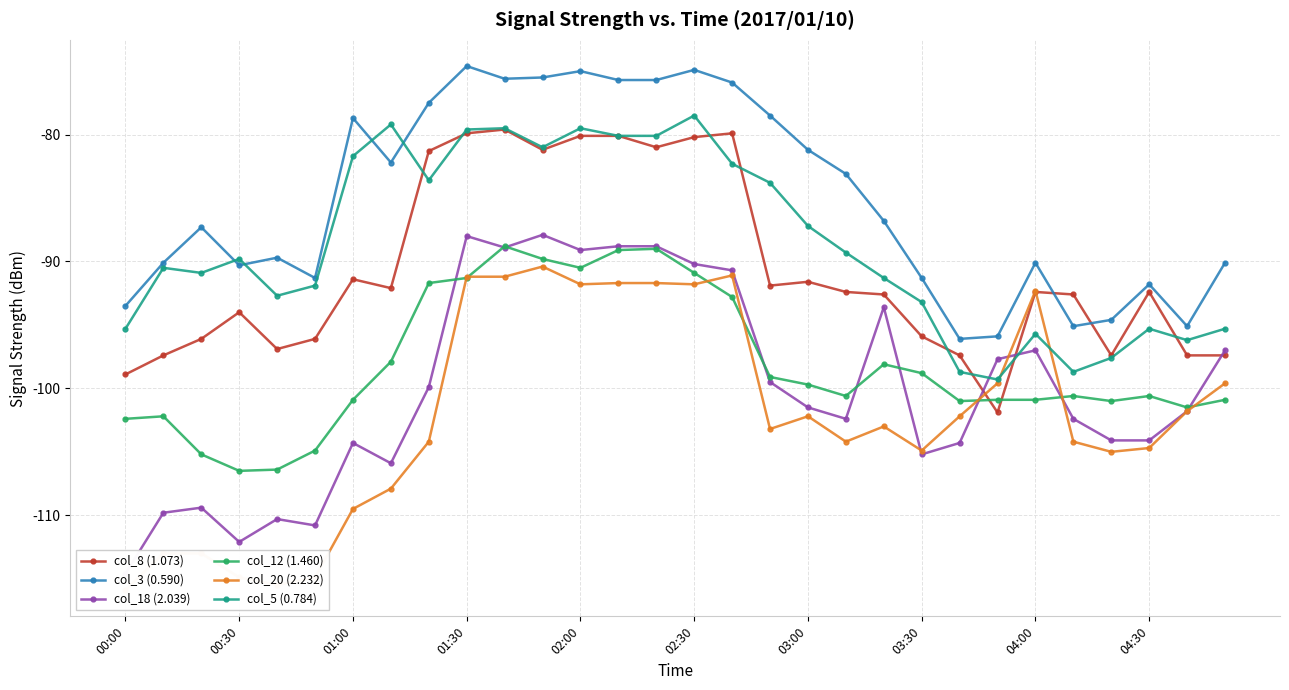

Is it true that col_12 (1.460) equals -100.9 at 01:00?

True